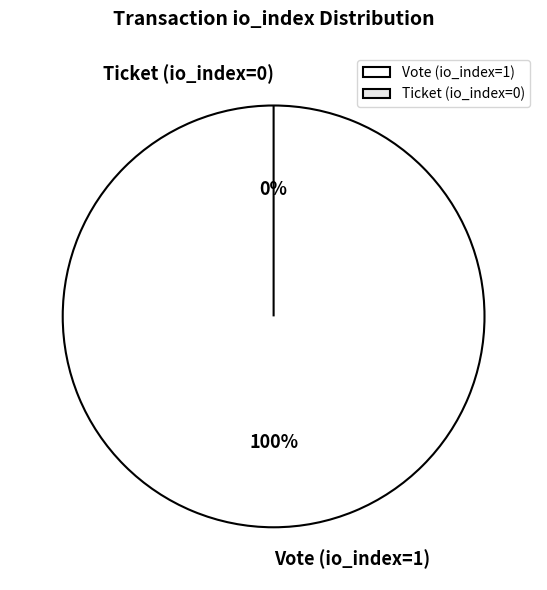

To the nearest percent, what is the average slice percentage?

50%